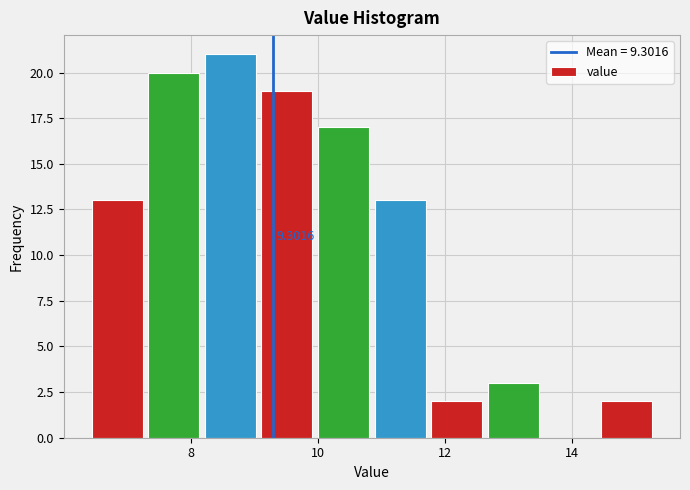

Over which range of the x-axis is the bar tallest?

8.2 to 9.0